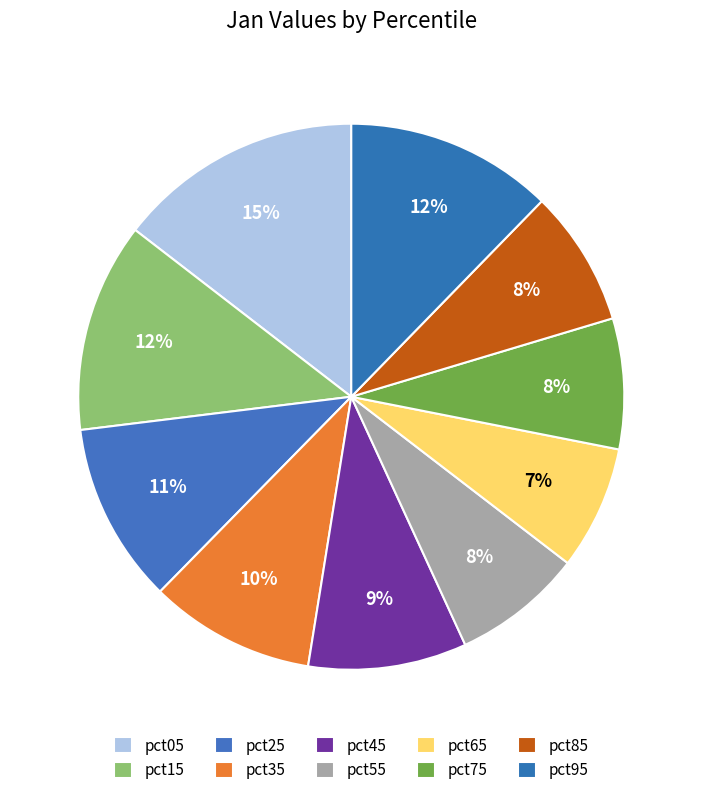

To the nearest percent, what is the average slice percentage?

10%